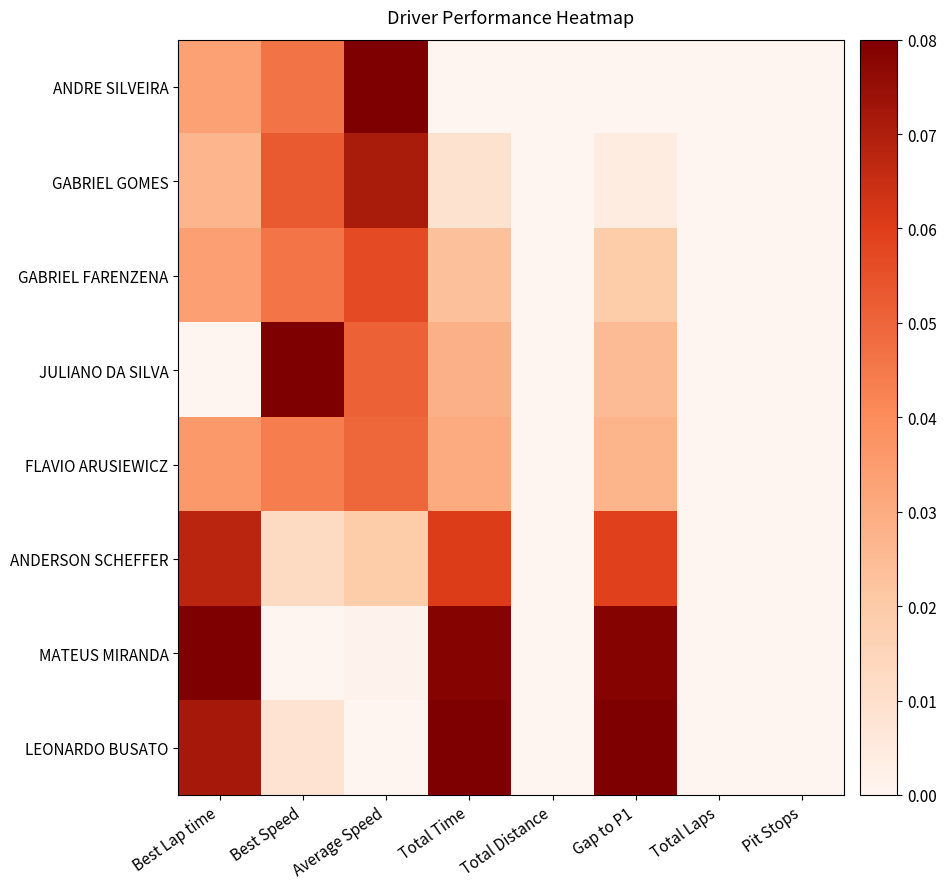

Reading right to left, what are all the values shown in this chart?

ANDRE SILVEIRA: Pit Stops=0.0	Total Laps=0.0	Gap to P1=0.0	Total Distance=0.0	Total Time=0.0	Average Speed=1.0	Best Speed=0.6	Best Lap time=0.4
GABRIEL GOMES: Pit Stops=0.0	Total Laps=0.0	Gap to P1=0.1	Total Distance=0.0	Total Time=0.1	Average Speed=0.9	Best Speed=0.7	Best Lap time=0.3
GABRIEL FARENZENA: Pit Stops=0.0	Total Laps=0.0	Gap to P1=0.2	Total Distance=0.0	Total Time=0.3	Average Speed=0.7	Best Speed=0.6	Best Lap time=0.4
JULIANO DA SILVA: Pit Stops=0.0	Total Laps=0.0	Gap to P1=0.3	Total Distance=0.0	Total Time=0.4	Average Speed=0.6	Best Speed=1.0	Best Lap time=0.0
FLAVIO ARUSIEWICZ: Pit Stops=0.0	Total Laps=0.0	Gap to P1=0.3	Total Distance=0.0	Total Time=0.4	Average Speed=0.6	Best Speed=0.5	Best Lap time=0.5
ANDERSON SCHEFFER: Pit Stops=0.0	Total Laps=0.0	Gap to P1=0.7	Total Distance=0.0	Total Time=0.8	Average Speed=0.2	Best Speed=0.2	Best Lap time=0.8
MATEUS MIRANDA: Pit Stops=0.0	Total Laps=0.0	Gap to P1=1.0	Total Distance=0.0	Total Time=1.0	Average Speed=0.0	Best Speed=0.0	Best Lap time=1.0
LEONARDO BUSATO: Pit Stops=0.0	Total Laps=0.0	Gap to P1=1.0	Total Distance=0.0	Total Time=1.0	Average Speed=0.0	Best Speed=0.1	Best Lap time=0.9